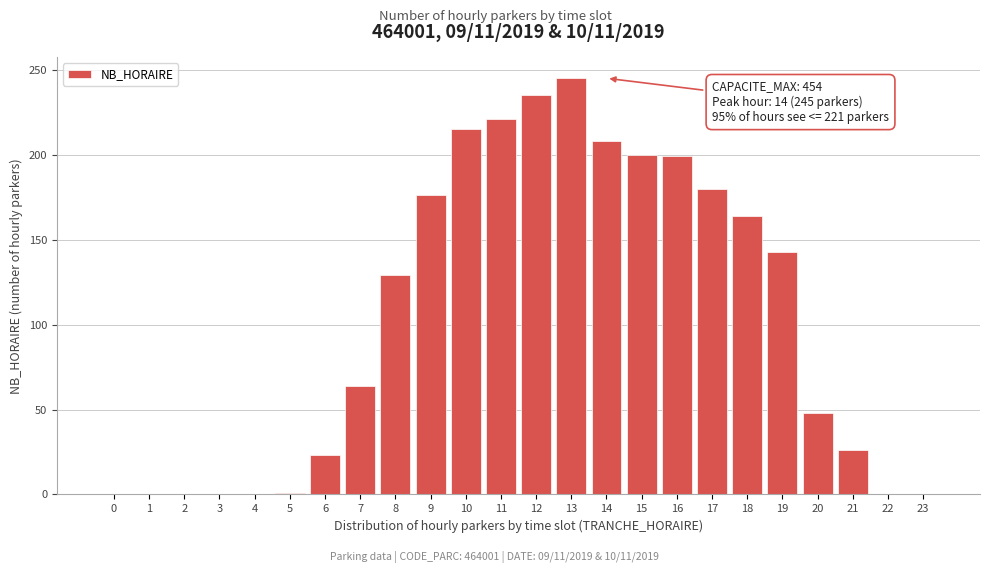

What is the change in value from 14 to 18?

-44